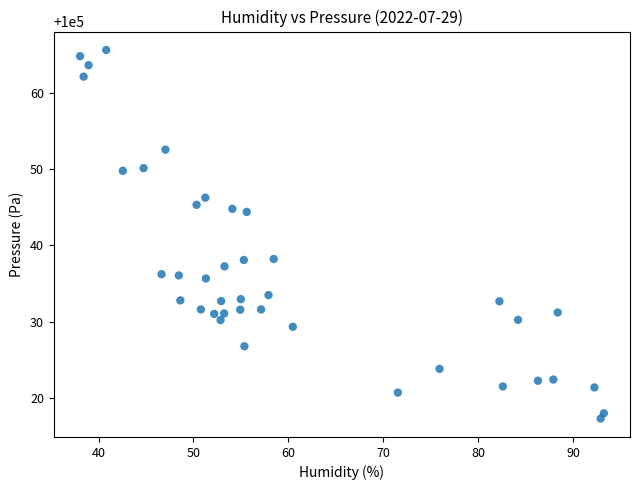

What is the range of Y values (max minus min)?

48.4